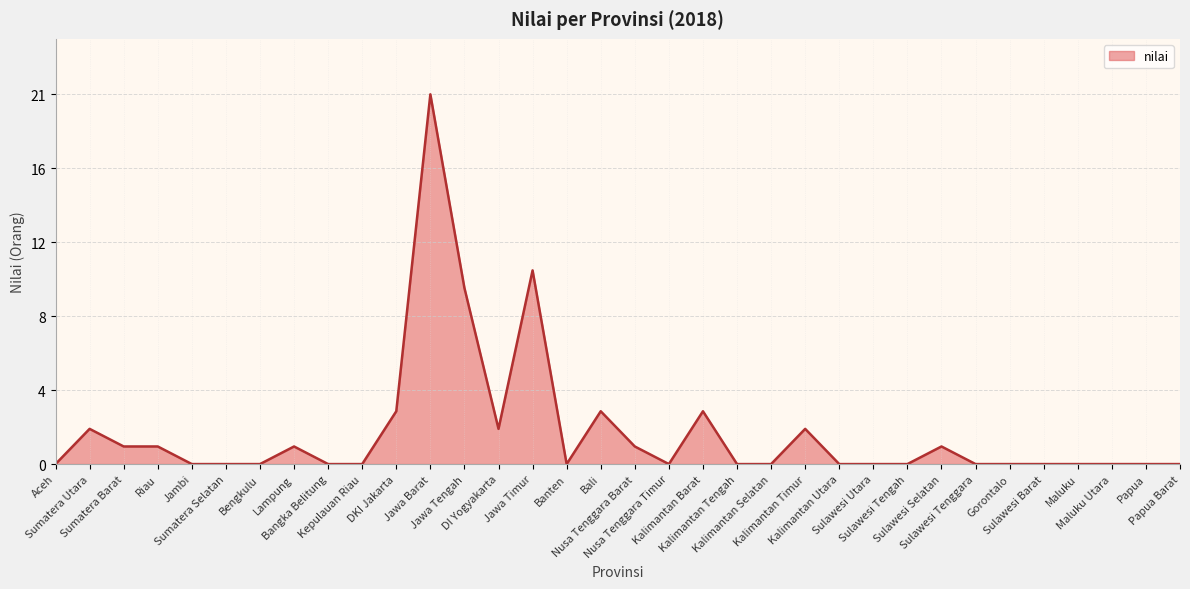

Reading left to right, what are all the values shown in this chart?

Aceh=0	Sumatera Utara=2	Sumatera Barat=1	Riau=1	Jambi=0	Sumatera Selatan=0	Bengkulu=0	Lampung=1	Bangka Belitung=0	Kepulauan Riau=0	DKI Jakarta=3	Jawa Barat=21	Jawa Tengah=10	DI Yogyakarta=2	Jawa Timur=11	Banten=0	Bali=3	Nusa Tenggara Barat=1	Nusa Tenggara Timur=0	Kalimantan Barat=3	Kalimantan Tengah=0	Kalimantan Selatan=0	Kalimantan Timur=2	Kalimantan Utara=0	Sulawesi Utara=0	Sulawesi Tengah=0	Sulawesi Selatan=1	Sulawesi Tenggara=0	Gorontalo=0	Sulawesi Barat=0	Maluku=0	Maluku Utara=0	Papua=0	Papua Barat=0